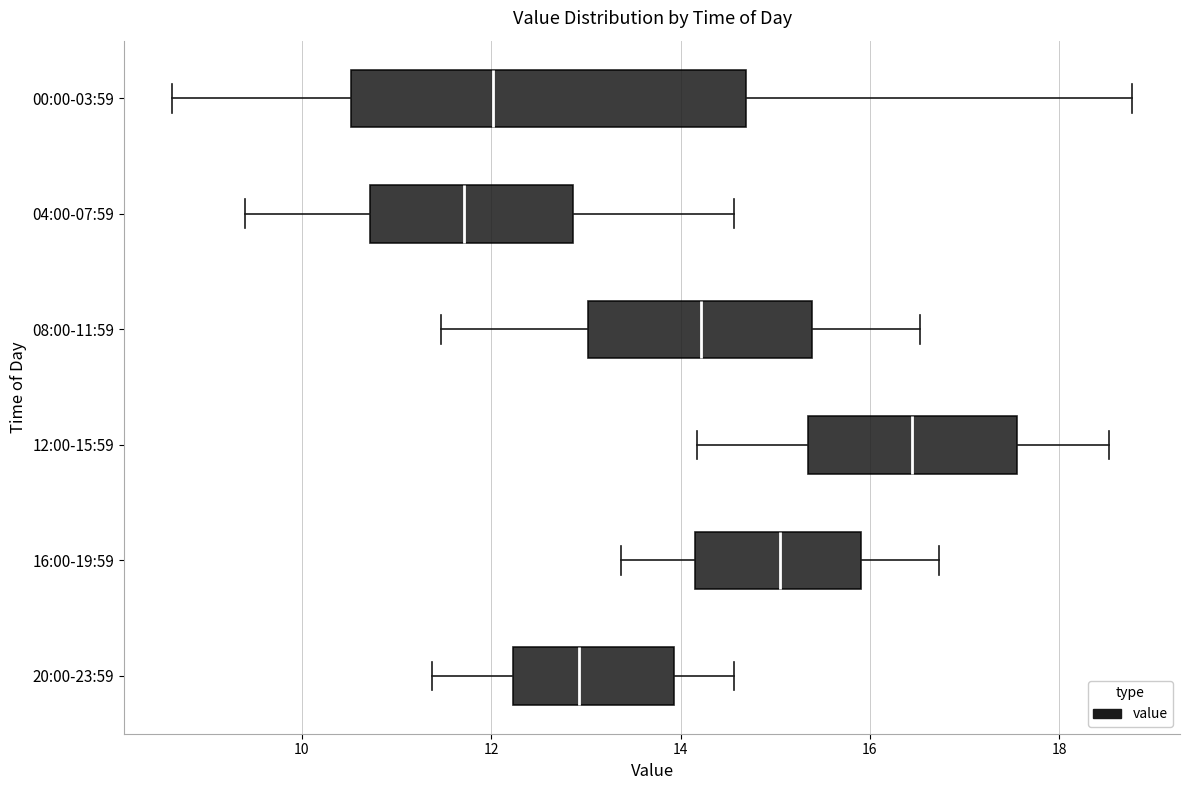

Reading bottom to top, read every box against the x-axis: the position of its median line, the range the box covers, and the ends of its whiskers. The values are not printed on the chart, so give them approximately, as read against the axis.

20:00-23:59: median 13.0, box 12.2 to 14.0, whiskers 11.4 to 14.6
16:00-19:59: median 15.0, box 14.2 to 16.0, whiskers 13.4 to 16.8
12:00-15:59: median 16.4, box 15.4 to 17.6, whiskers 14.2 to 18.6
08:00-11:59: median 14.2, box 13.0 to 15.4, whiskers 11.4 to 16.6
04:00-07:59: median 11.8, box 10.8 to 12.8, whiskers 9.4 to 14.6
00:00-03:59: median 12.0, box 10.6 to 14.6, whiskers 8.6 to 18.8